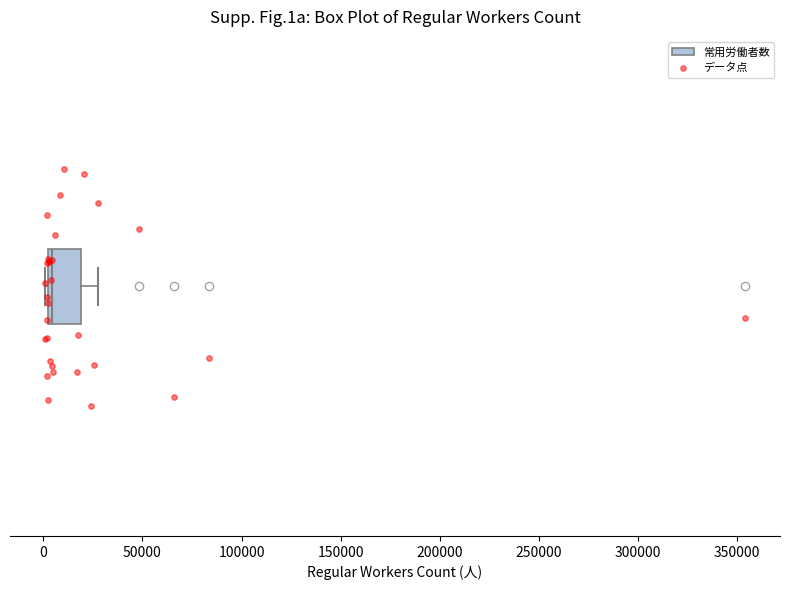

Read this box plot against the x-axis: the position of the median line, the range covered by the box, and the ends of both whiskers. The values are not printed on the chart, so give them approximately, as read against the axis.

median 5000, box 0 to 20000, whiskers 0 to 30000